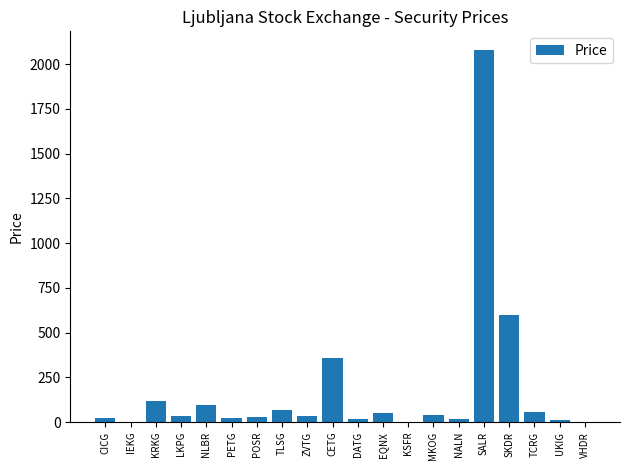

Which label corresponds to the largest value in the chart?

SALR